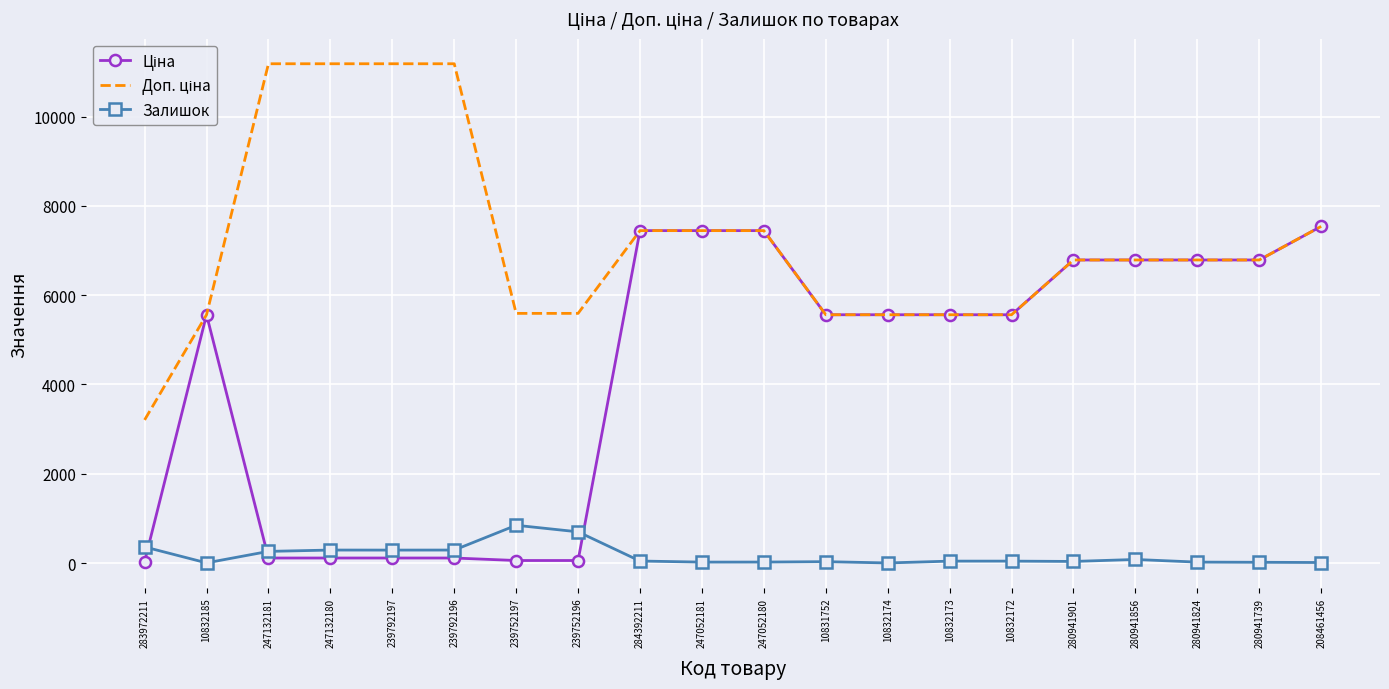

Is it true that Залишок equals 30.0 at 10831752?

True